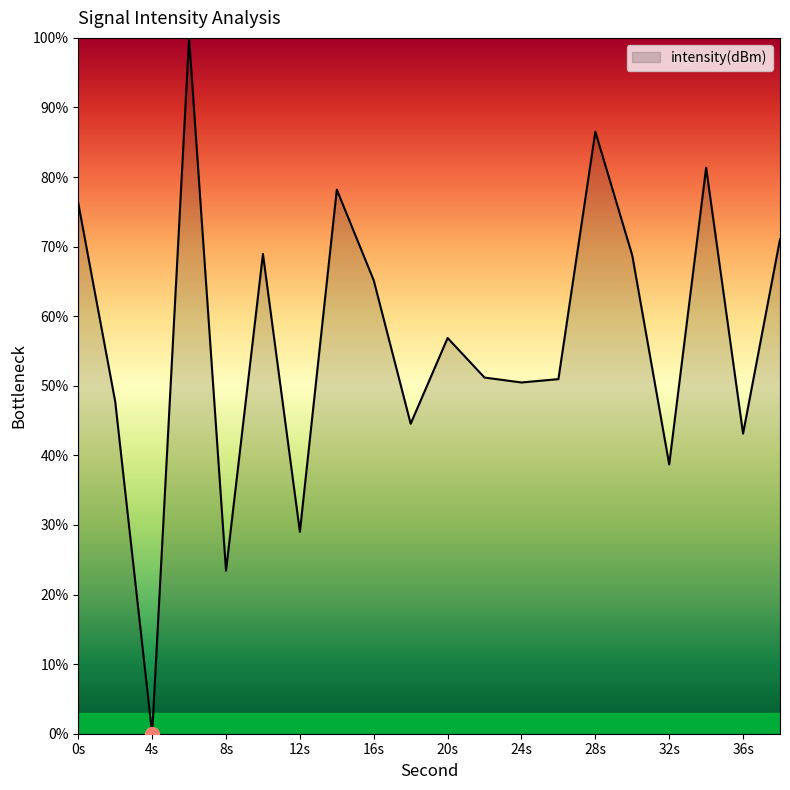

What is the greatest value displayed?

100.0